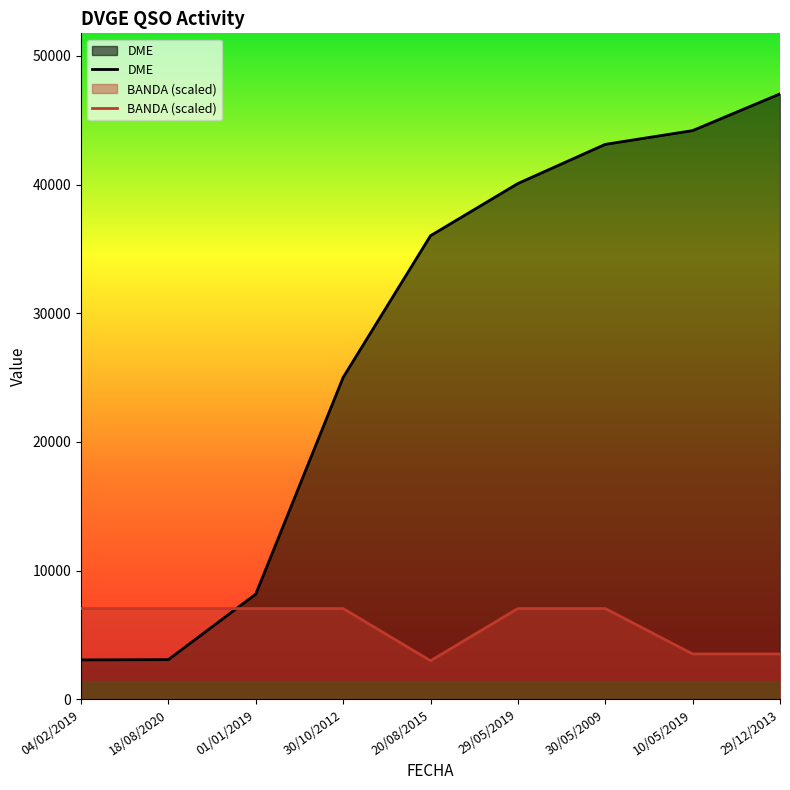

Which series has the largest total across all categories?

DME